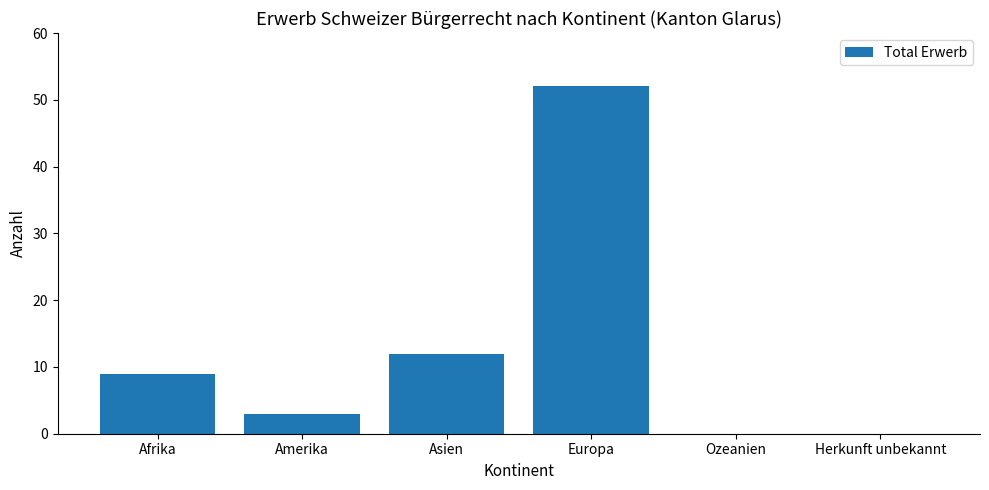

What is the sum of the values at Ozeanien and Amerika?

3